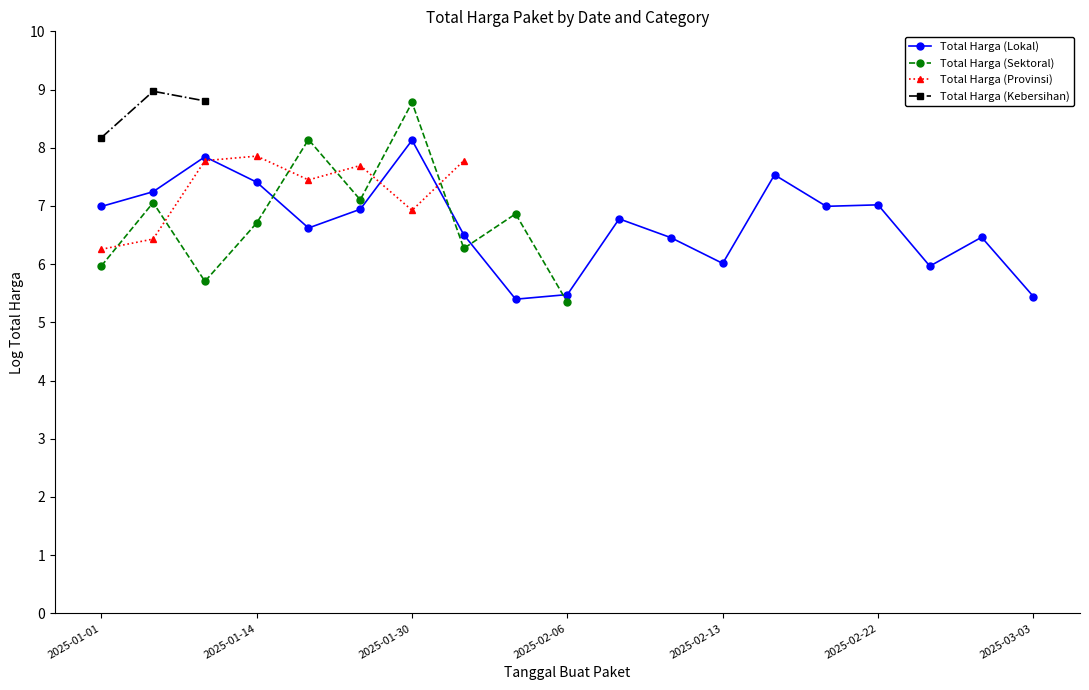

True or false: Total Harga (Lokal) has more than 1 interior local peaks.

True